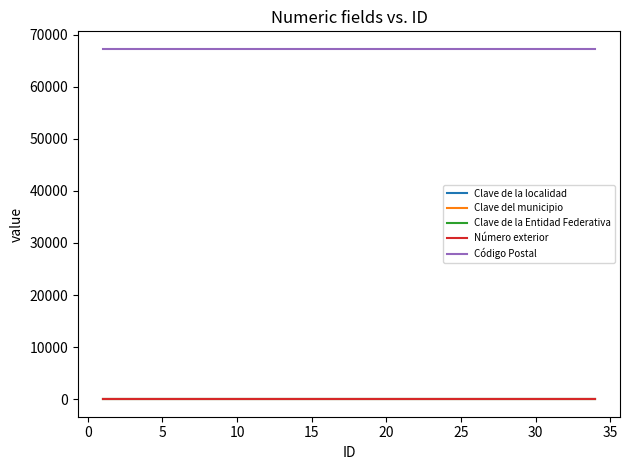

What is the highest value of the Código Postal series?

67250